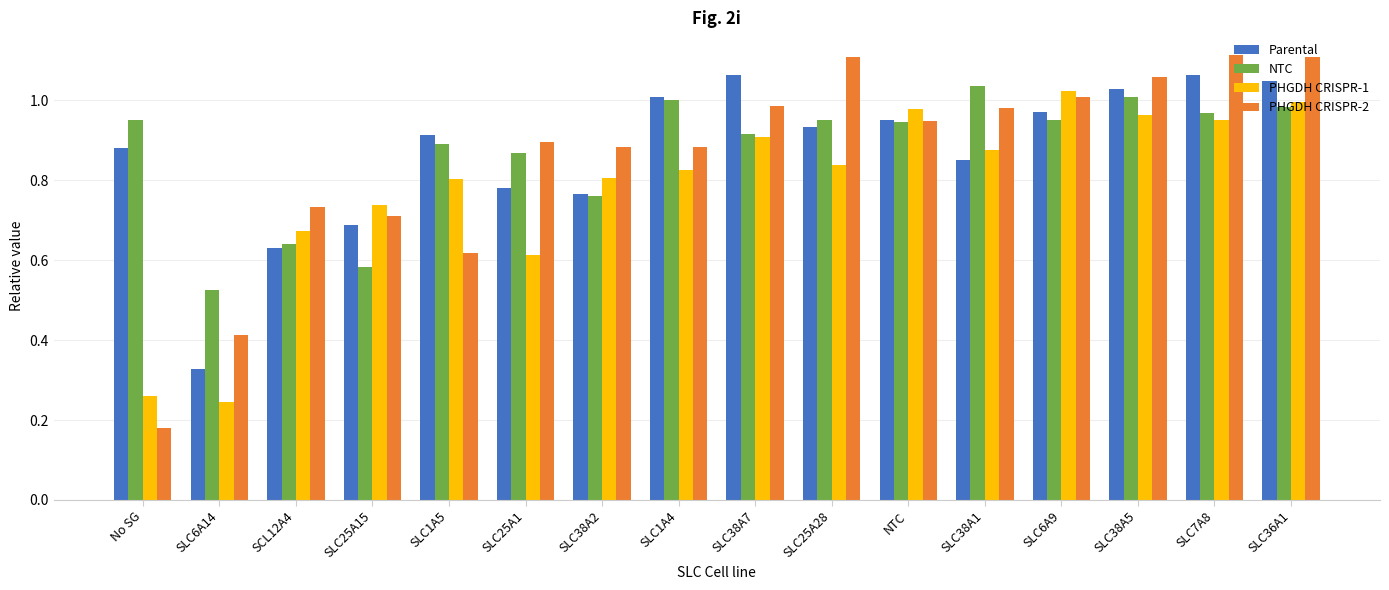

What is the total value across all series at No SG?

2.3